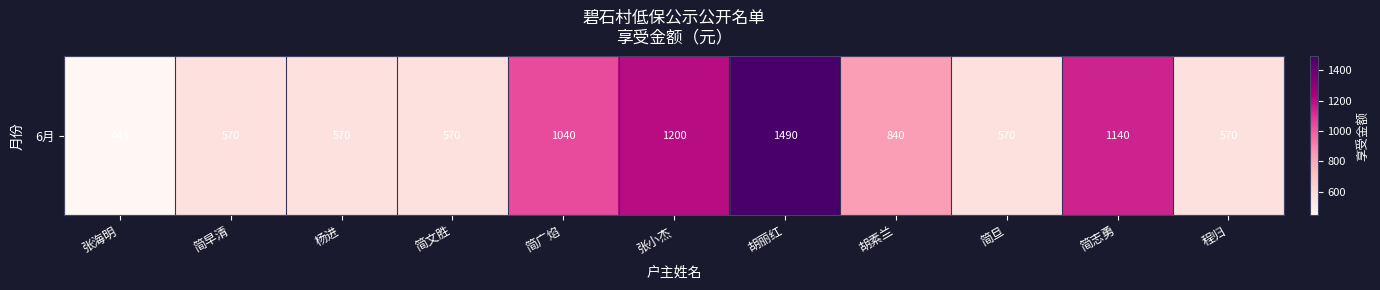

At which label does the data first exceed 570?

简广焰